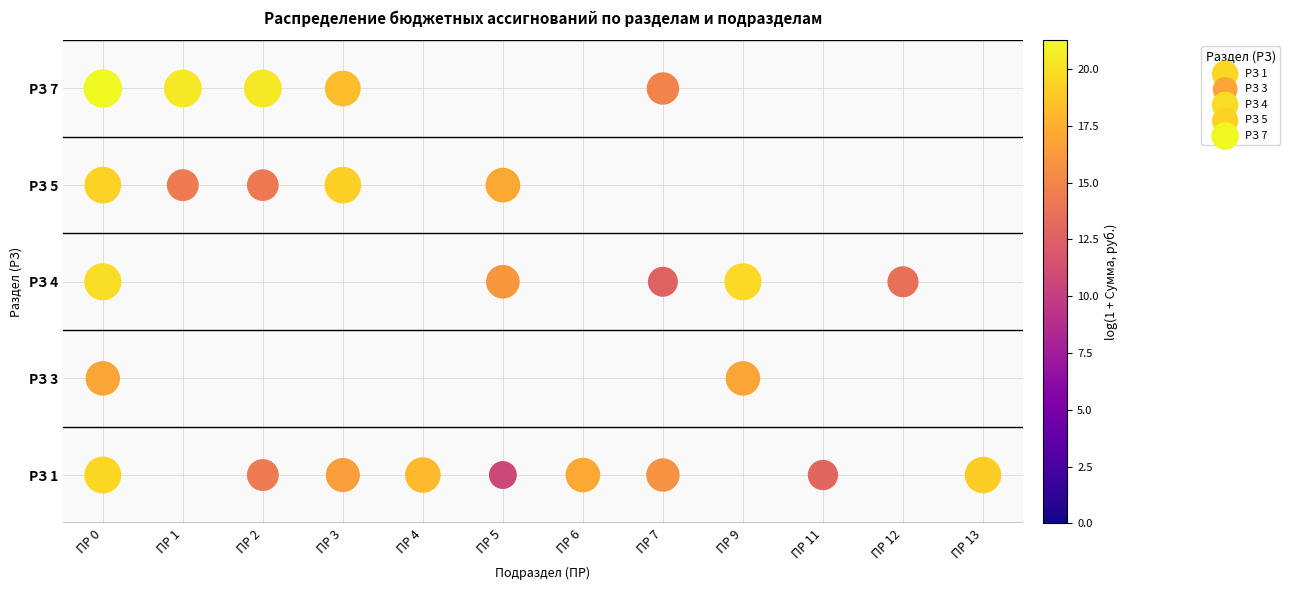

What are all the series names shown in the legend?

РЗ 1, РЗ 3, РЗ 4, РЗ 5, РЗ 7